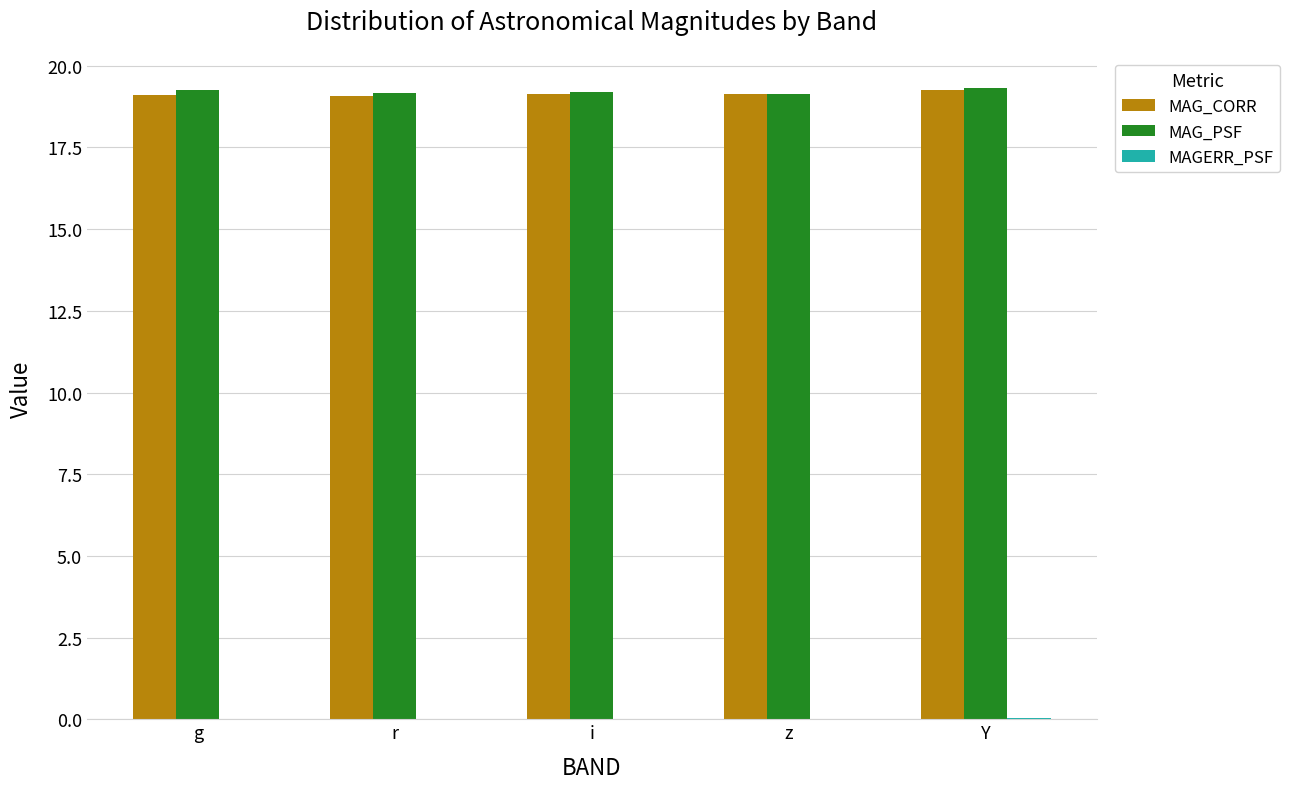

The MAG_CORR series shows 19.1 at z. True or false?

True